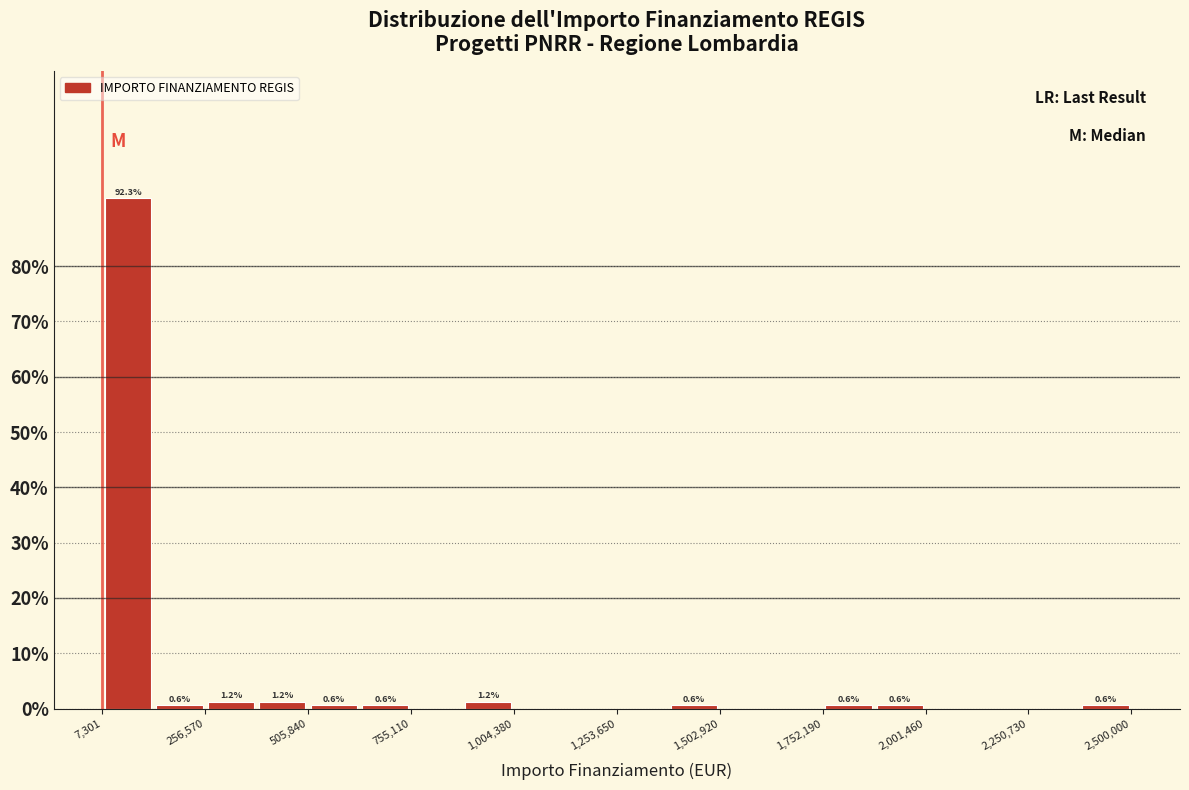

Around what value on the x-axis is the tallest bar? Give the approximate position of its centre, as read against the axis.

50000